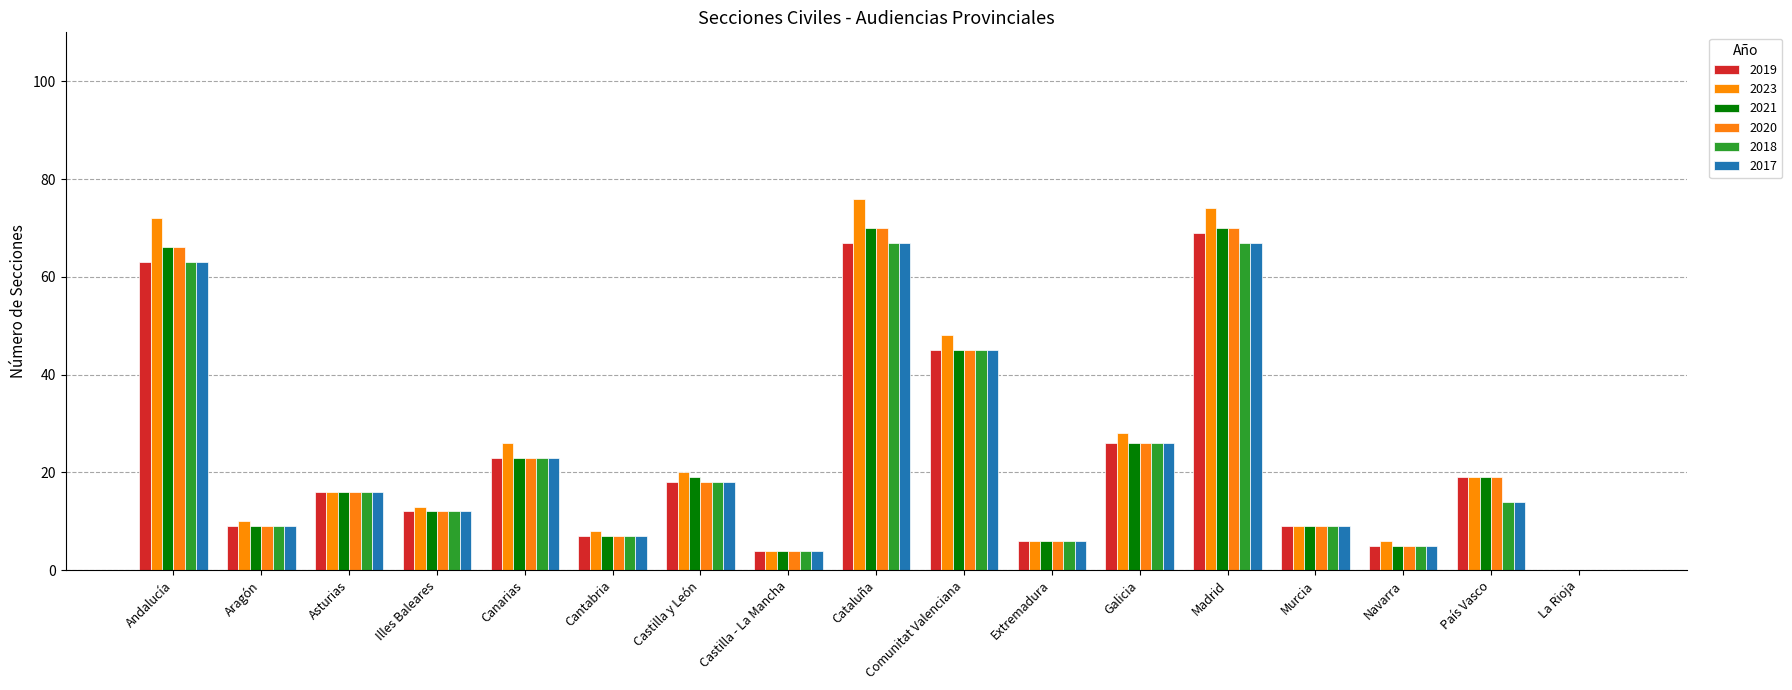

Reading left to right, list all the values displayed in this chart.

2019: Andalucía=63	Aragón=9	Asturias=16	Illes Baleares=12	Canarias=23	Cantabria=7	Castilla y León=18	Castilla - La Mancha=4	Cataluña=67	Comunitat Valenciana=45	Extremadura=6	Galicia=26	Madrid=69	Murcia=9	Navarra=5	País Vasco=19	La Rioja=0
2023: Andalucía=72	Aragón=10	Asturias=16	Illes Baleares=13	Canarias=26	Cantabria=8	Castilla y León=20	Castilla - La Mancha=4	Cataluña=76	Comunitat Valenciana=48	Extremadura=6	Galicia=28	Madrid=74	Murcia=9	Navarra=6	País Vasco=19	La Rioja=0
2021: Andalucía=66	Aragón=9	Asturias=16	Illes Baleares=12	Canarias=23	Cantabria=7	Castilla y León=19	Castilla - La Mancha=4	Cataluña=70	Comunitat Valenciana=45	Extremadura=6	Galicia=26	Madrid=70	Murcia=9	Navarra=5	País Vasco=19	La Rioja=0
2020: Andalucía=66	Aragón=9	Asturias=16	Illes Baleares=12	Canarias=23	Cantabria=7	Castilla y León=18	Castilla - La Mancha=4	Cataluña=70	Comunitat Valenciana=45	Extremadura=6	Galicia=26	Madrid=70	Murcia=9	Navarra=5	País Vasco=19	La Rioja=0
2018: Andalucía=63	Aragón=9	Asturias=16	Illes Baleares=12	Canarias=23	Cantabria=7	Castilla y León=18	Castilla - La Mancha=4	Cataluña=67	Comunitat Valenciana=45	Extremadura=6	Galicia=26	Madrid=67	Murcia=9	Navarra=5	País Vasco=14	La Rioja=0
2017: Andalucía=63	Aragón=9	Asturias=16	Illes Baleares=12	Canarias=23	Cantabria=7	Castilla y León=18	Castilla - La Mancha=4	Cataluña=67	Comunitat Valenciana=45	Extremadura=6	Galicia=26	Madrid=67	Murcia=9	Navarra=5	País Vasco=14	La Rioja=0